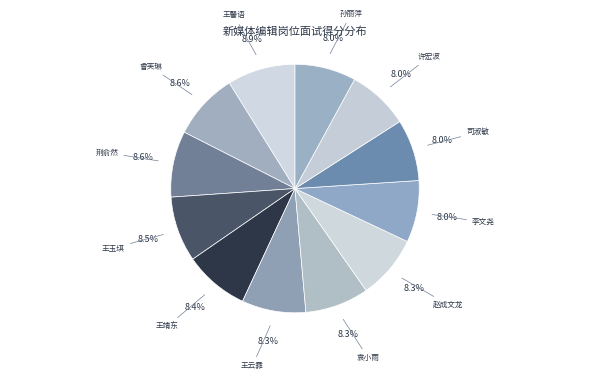

How many segments does this pie chart have?

12